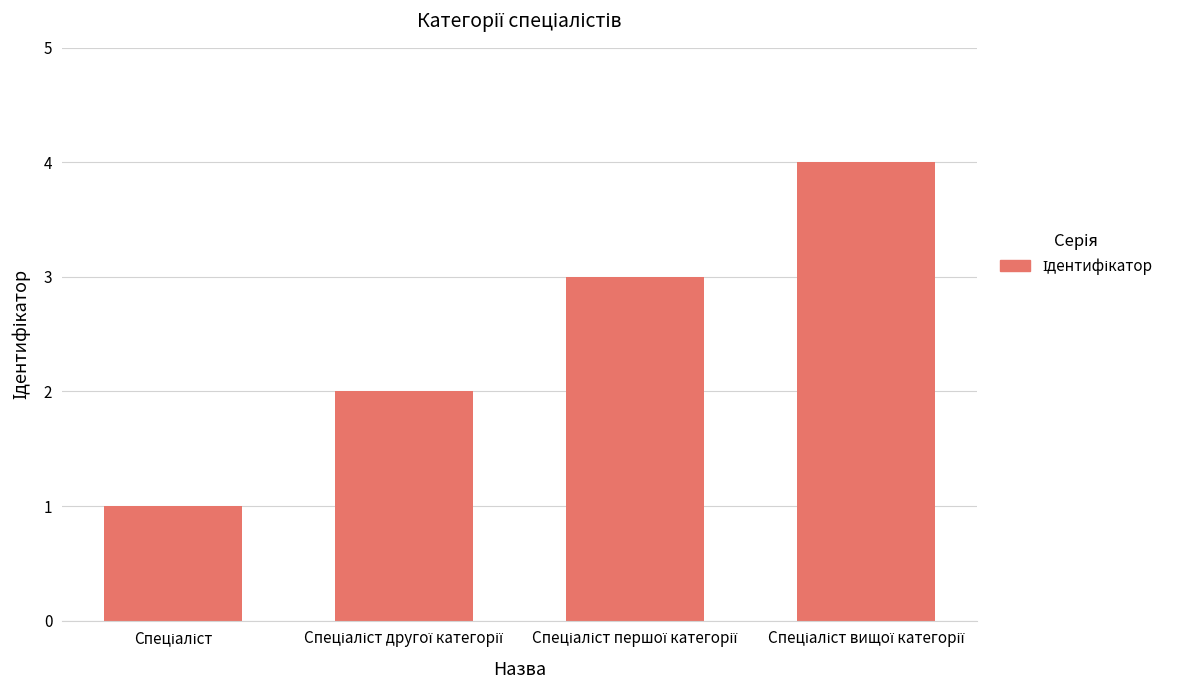

Reading left to right, what are all the values shown in this chart?

1	2	3	4